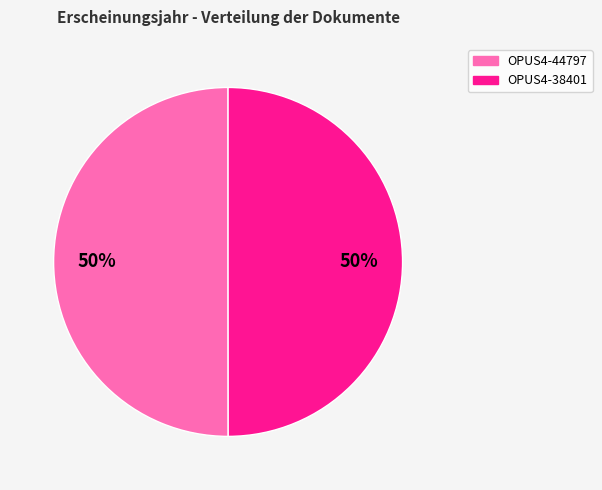

True or false: OPUS4-38401 accounts for 36% of the total.

False